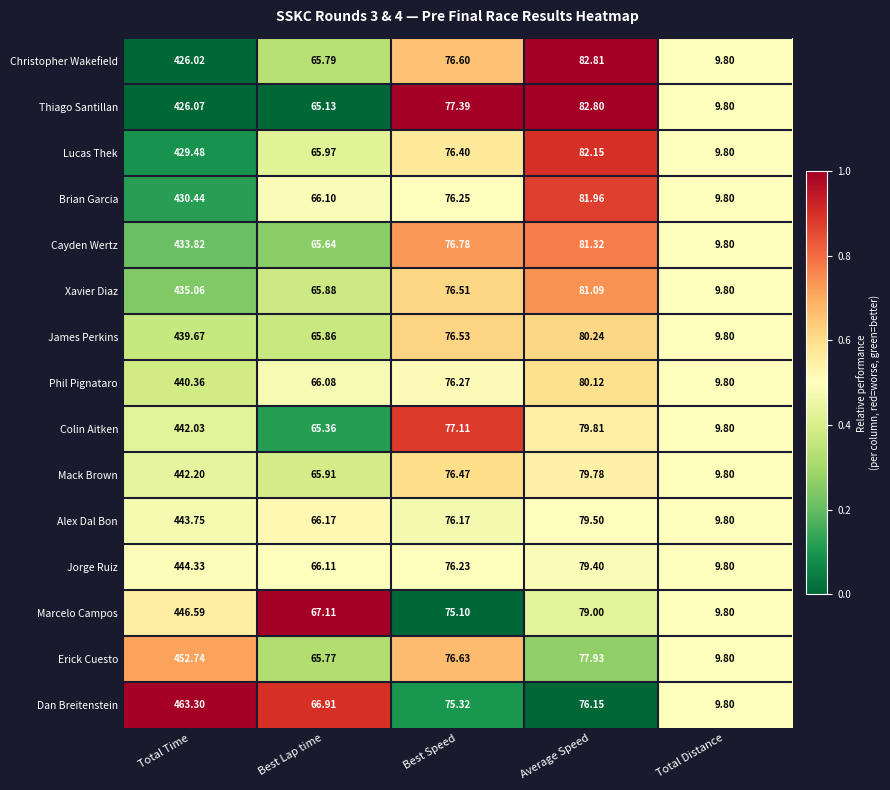

Which series has the widest spread of values?

Dan Breitenstein